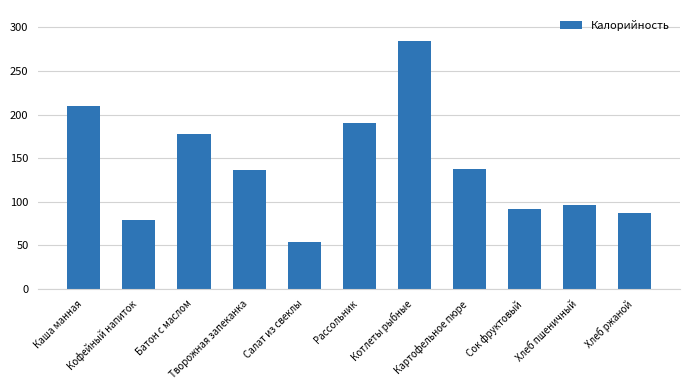

Are the bars grouped side by side (vs. stacked)?

No